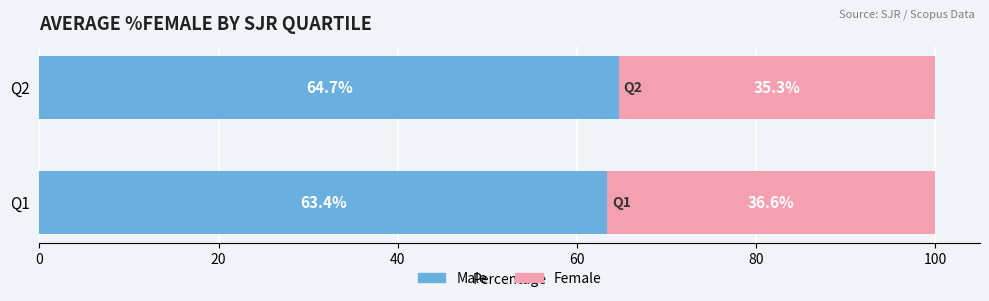

True or false: Male has a value of 64.7 at Q2.

True